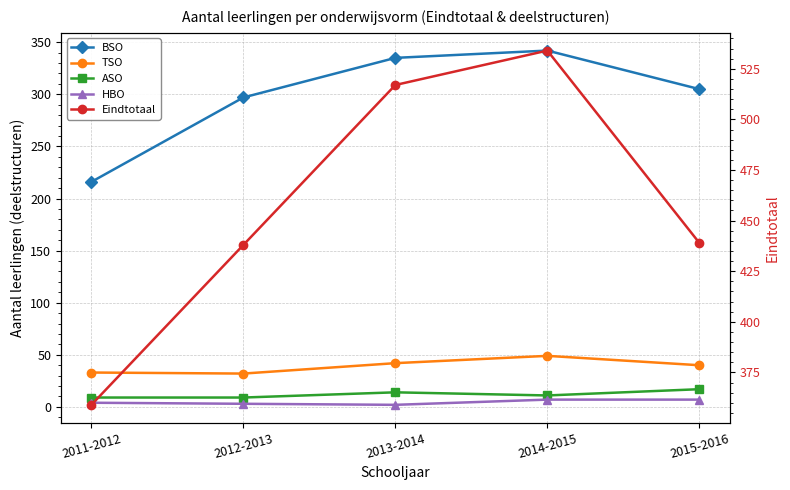

How many distinct data groups are displayed?

5